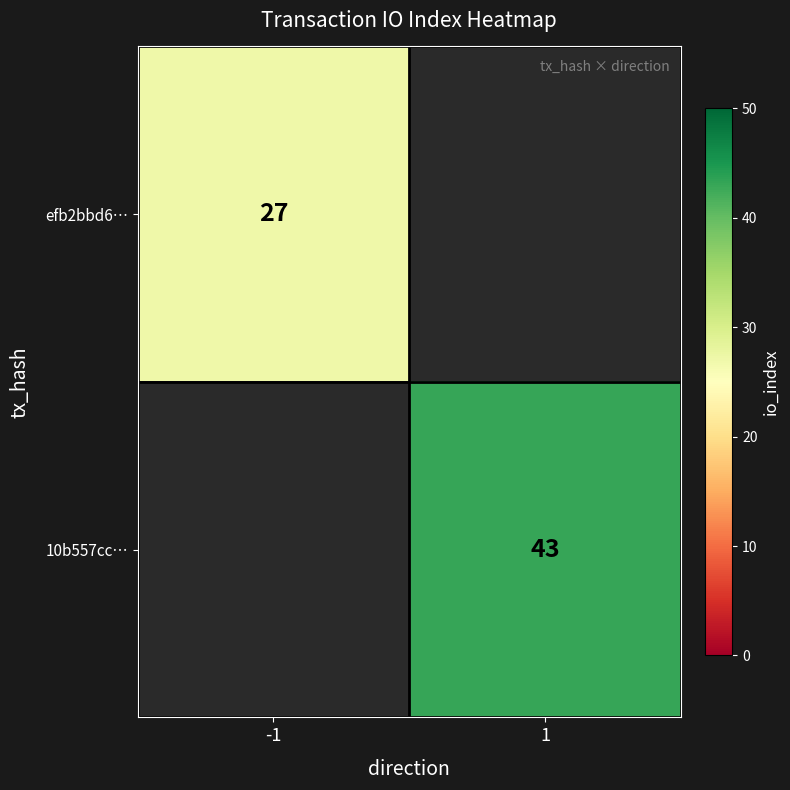

True or false: efb2bbd6… has a value of 27 at -1.

True